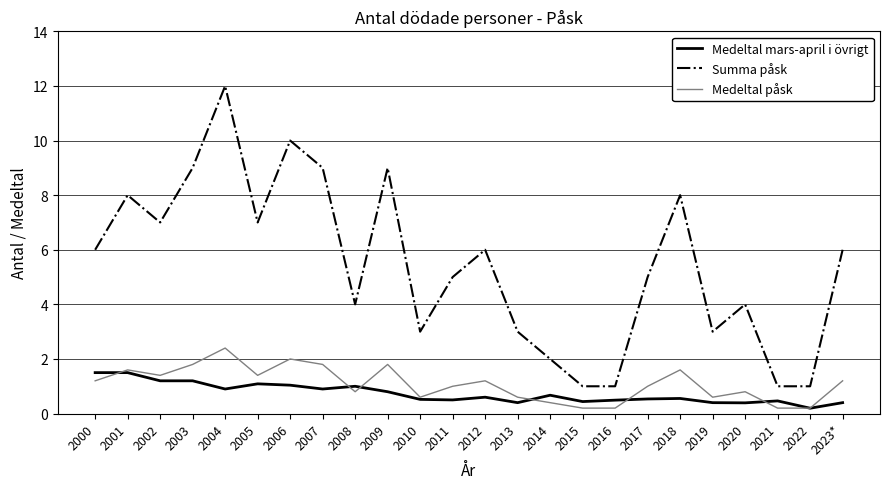

Which series has the largest total across all categories?

Summa påsk